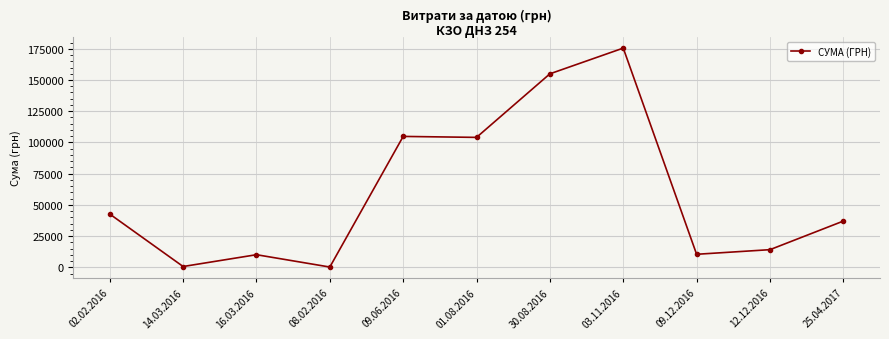

Between 03.11.2016 and 12.12.2016, which is larger?

03.11.2016